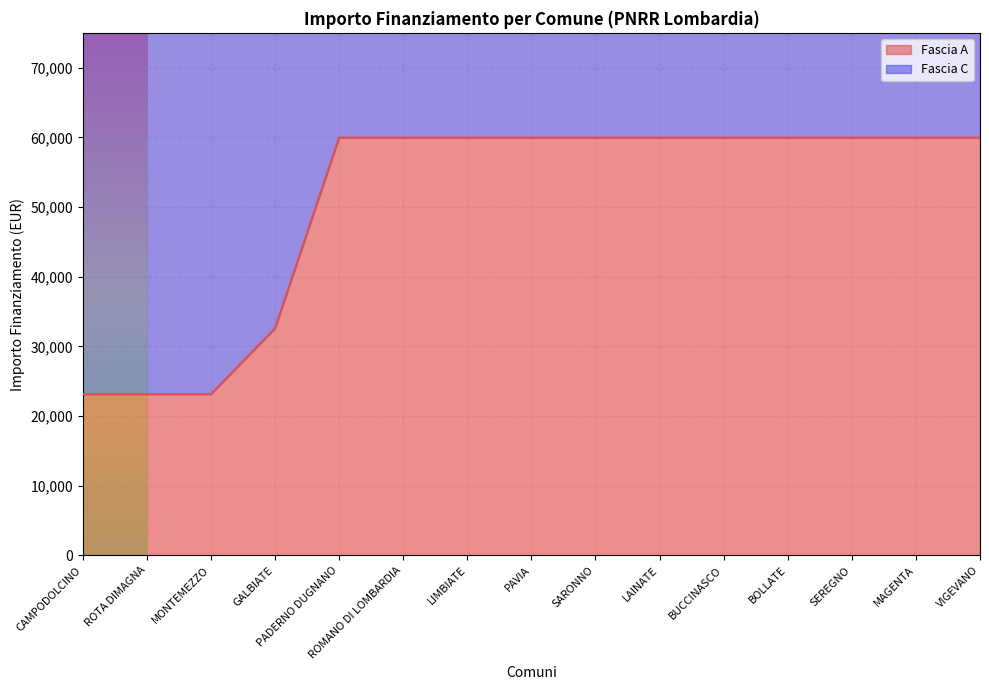

Approximately how many times larger is the value at BUCCINASCO compared to SEREGNO?

1.0